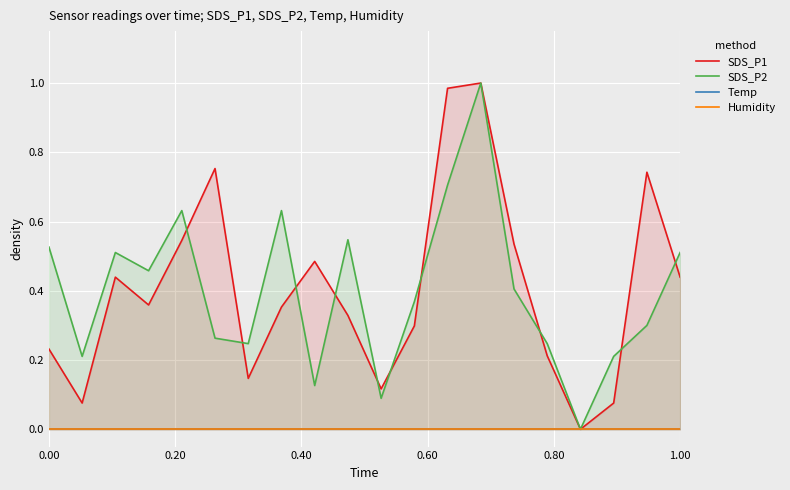

The SDS_P2 series shows 0.3 at 1.00. True or false?

False